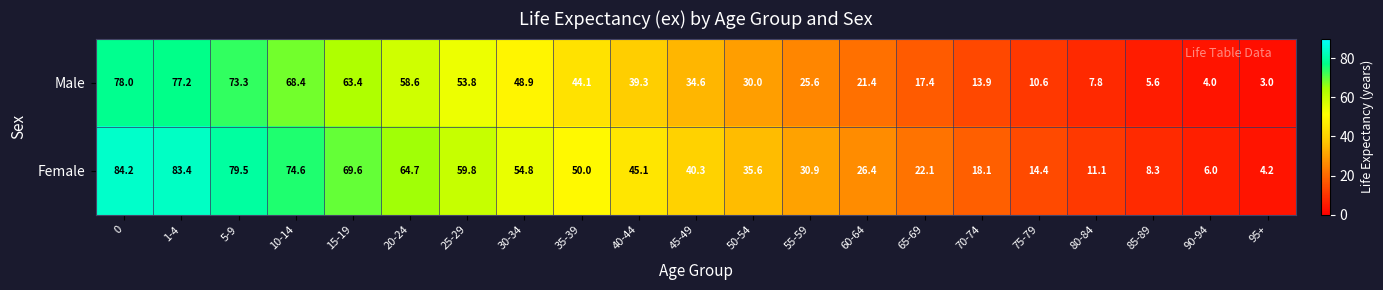

What is the difference between the Female values at 65-69 and 30-34?

32.7